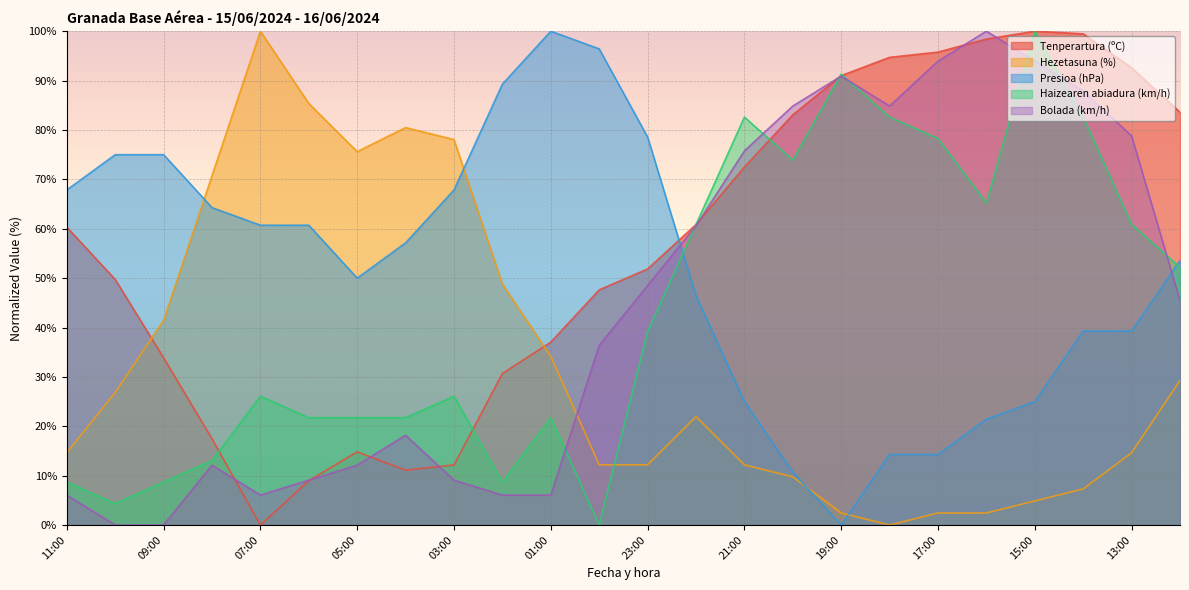

Between which two adjacent categories do Haizearen abiadura (km/h) and Bolada (km/h) first intersect?

01:00 and 00:00